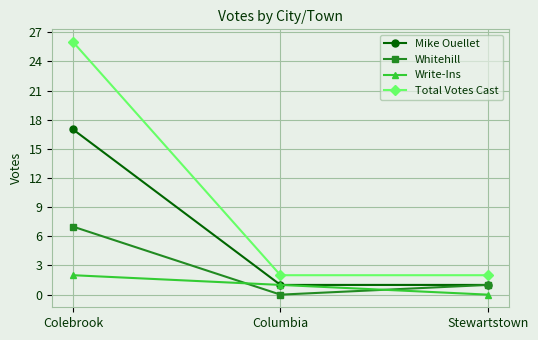

What is the difference between the highest and lowest values at Stewartstown?

2